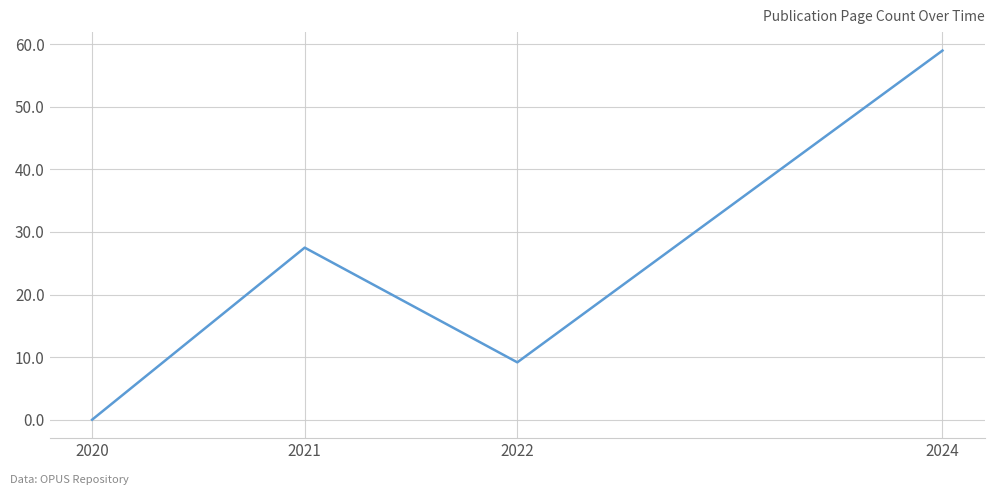

Reading left to right, list all the values displayed in this chart.

0.0	27.5	9.2	59.0